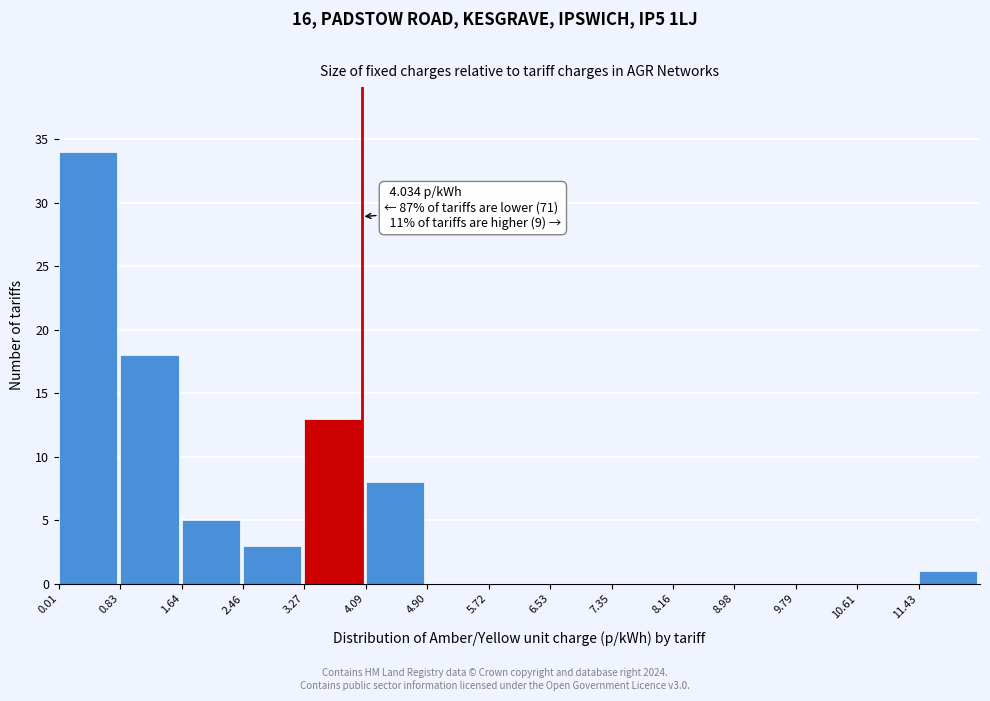

Which range on the x-axis has the tallest bar?

0.0 to 0.8